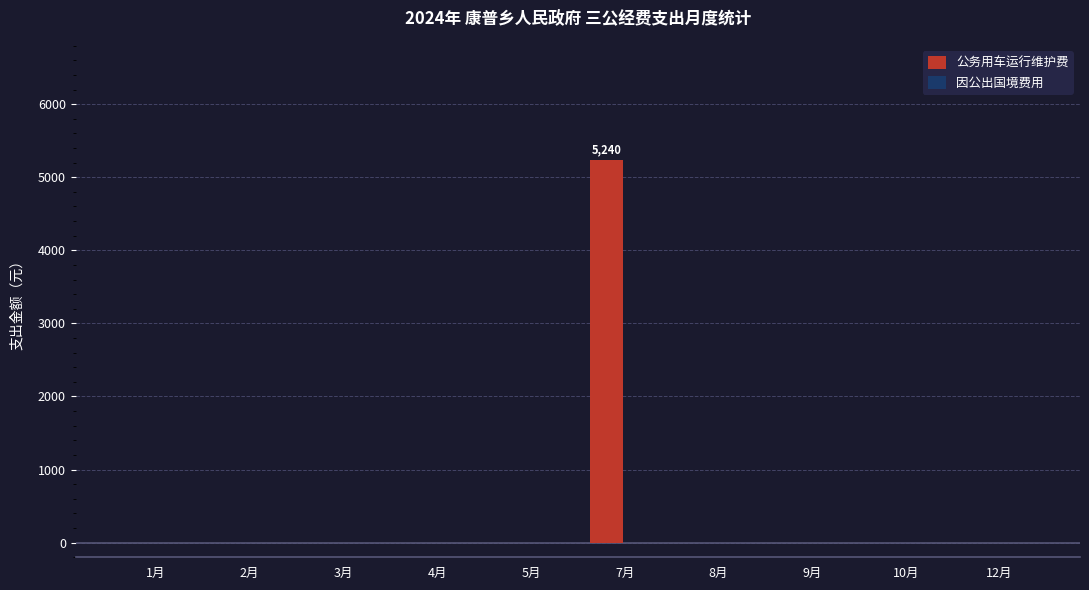

Reading left to right, transcribe all the data shown in this chart.

1月=0	2月=0	3月=0	4月=0	5月=0	7月=5240	8月=0	9月=0	10月=0	12月=0